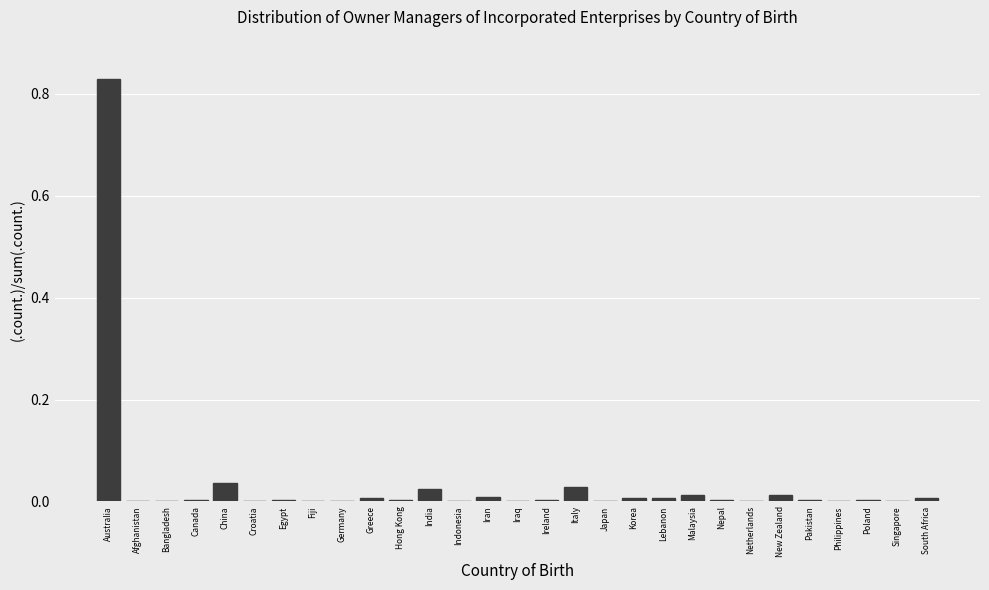

True or false: the data shows 0.0 at Indonesia.

True